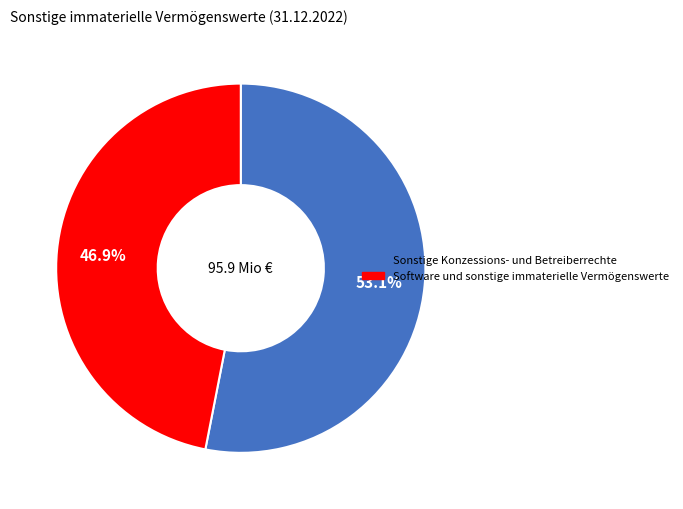

Do Software und sonstige immaterielle Vermögenswerte and Sonstige Konzessions- und Betreiberrechte together represent more than half of the pie?

Yes